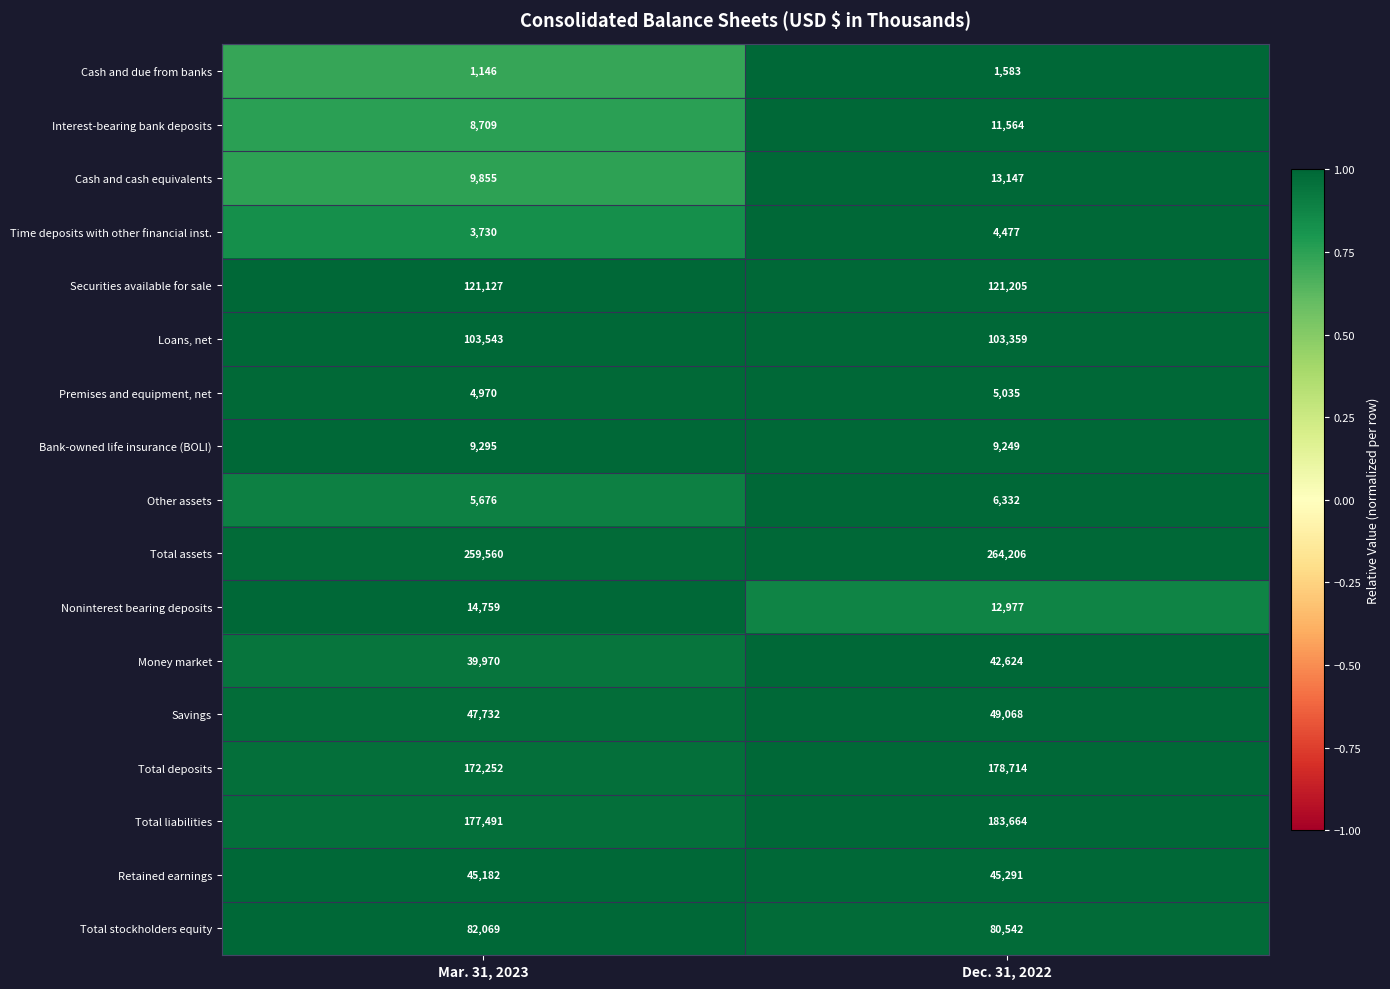

Which category has the lowest value across all series?

Mar. 31, 2023